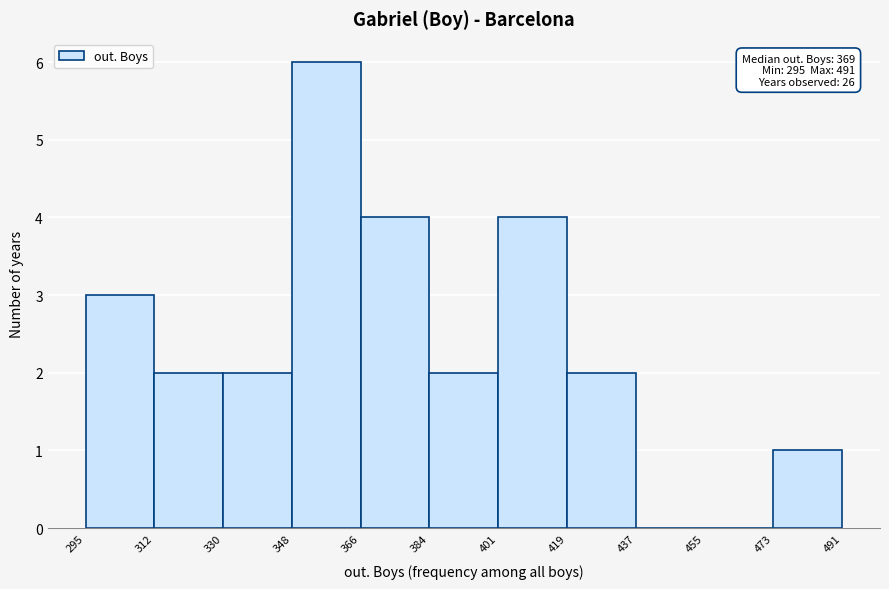

Which range on the x-axis has the tallest bar?

348 to 366